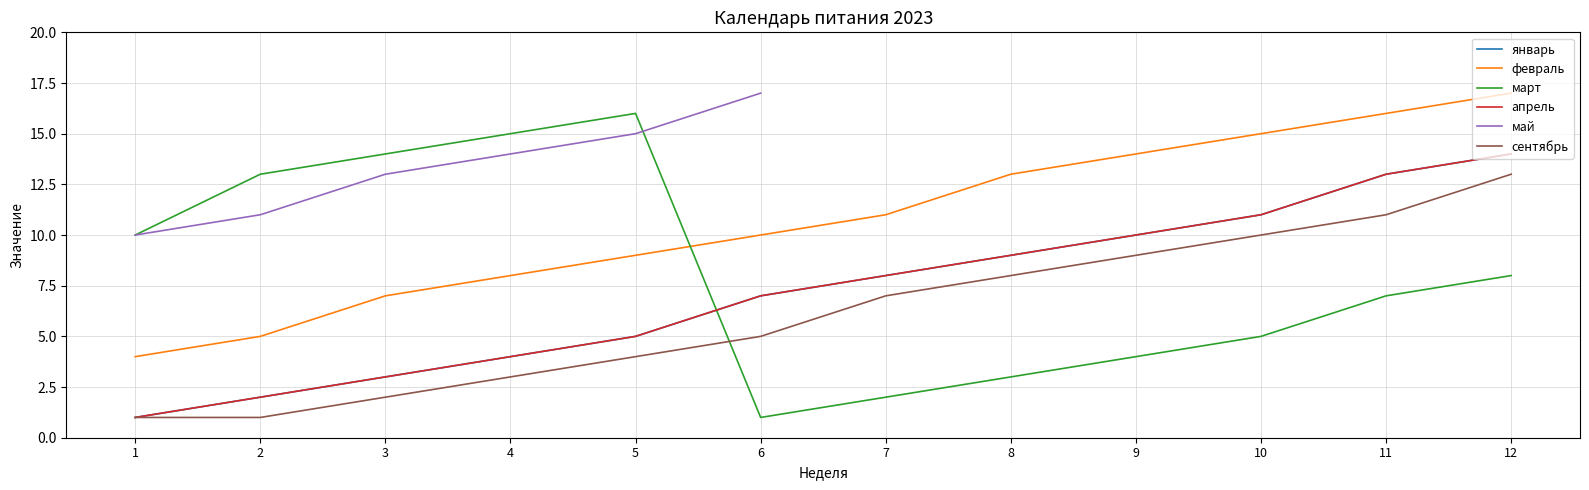

Is the value of май at 5 greater than the value of апрель at 9?

Yes